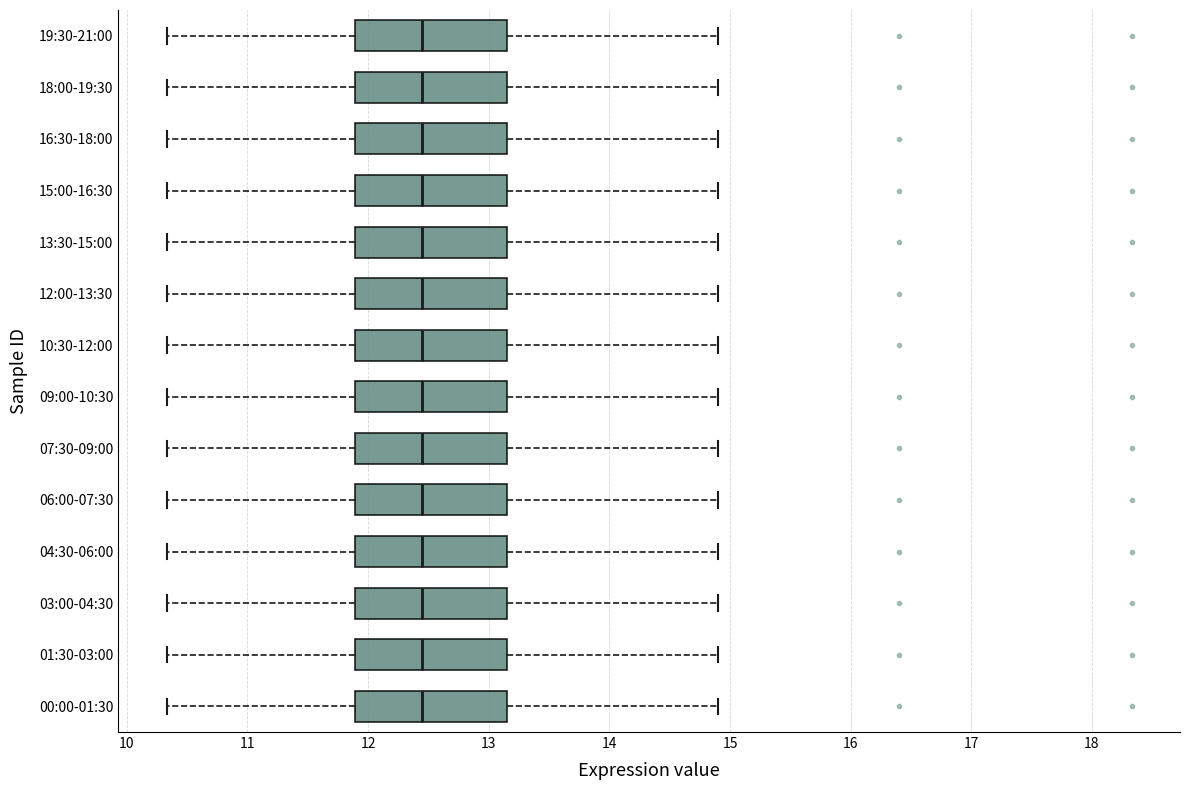

Where is the right edge of the box for 13:30-15:00 on the x-axis? The values are not printed on the chart, so give them approximately, as read against the axis.

13.1